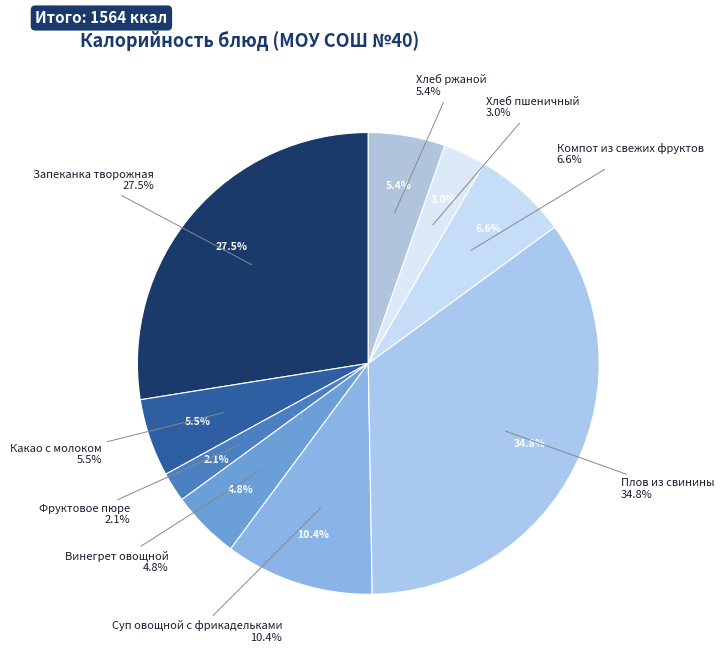

How many slices are in this pie chart?

9